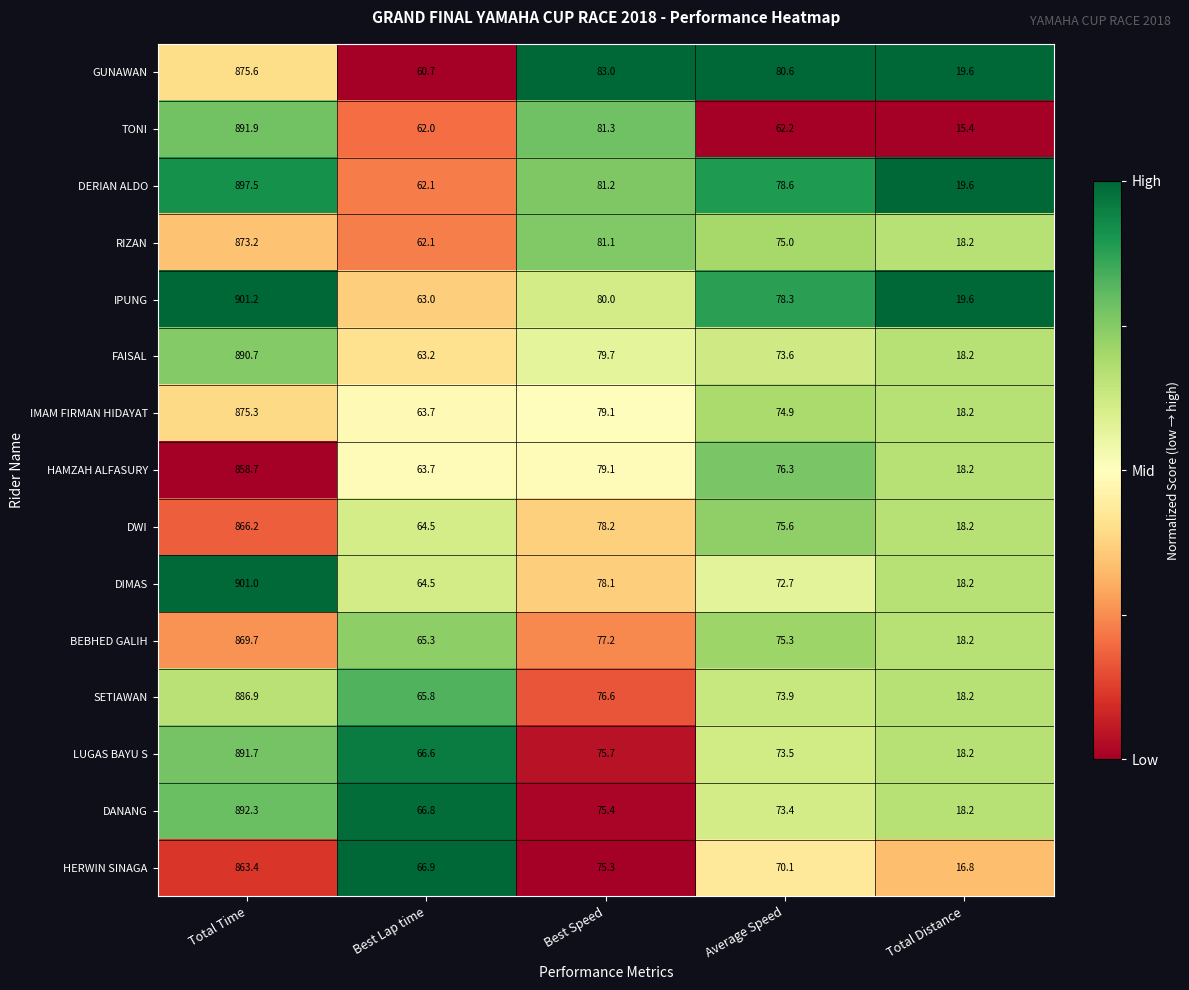

Is the value of HAMZAH ALFASURY at Total Distance greater than the value of GUNAWAN at Average Speed?

No